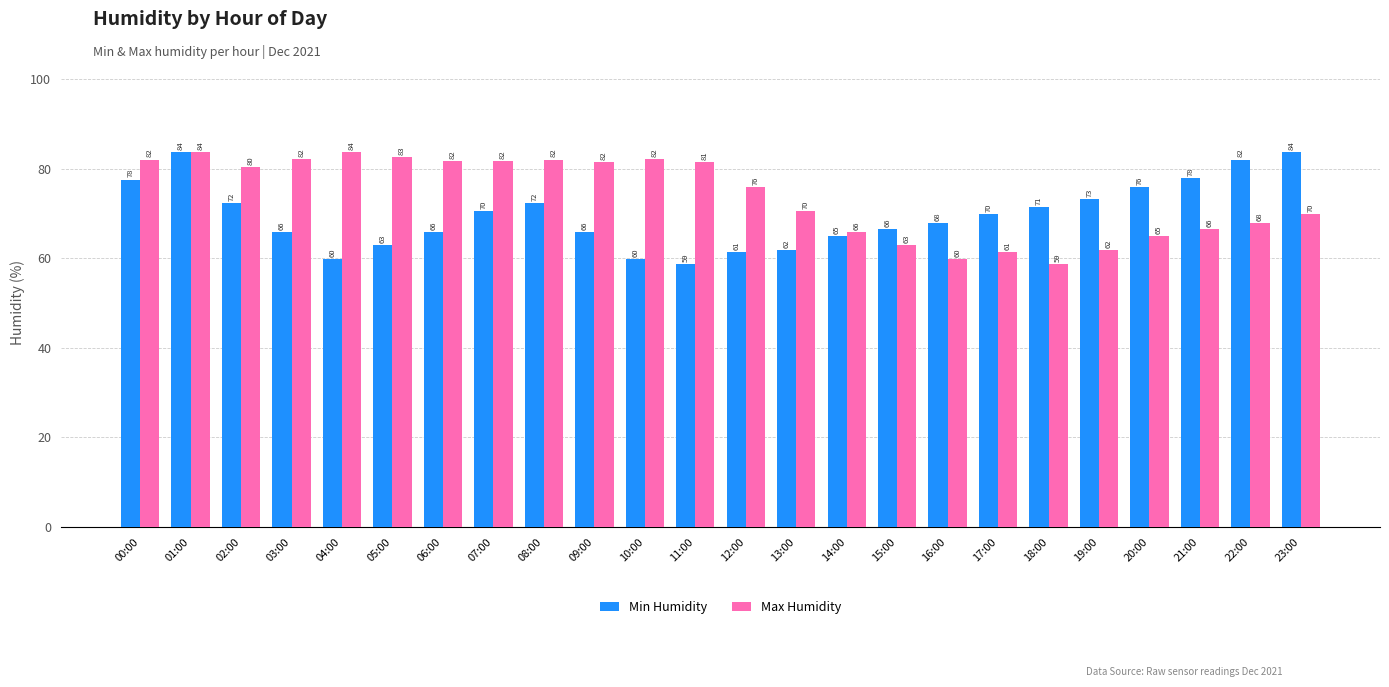

What is the label of the 9th bar from the left?

08:00